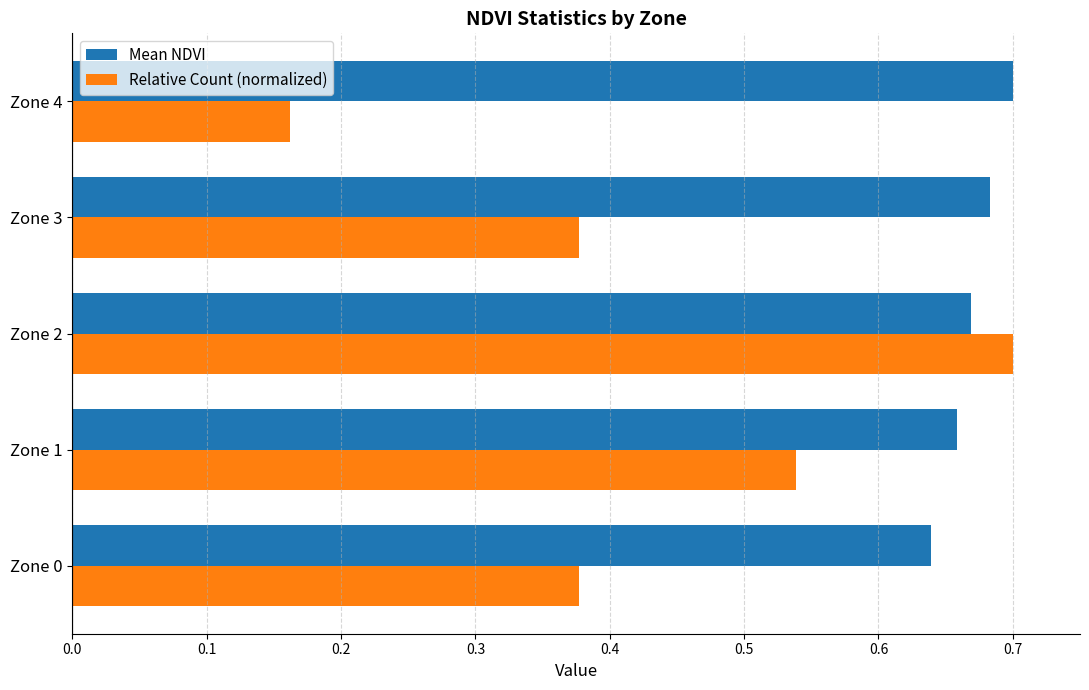

How many Mean NDVI values are between 0 and 1?

5